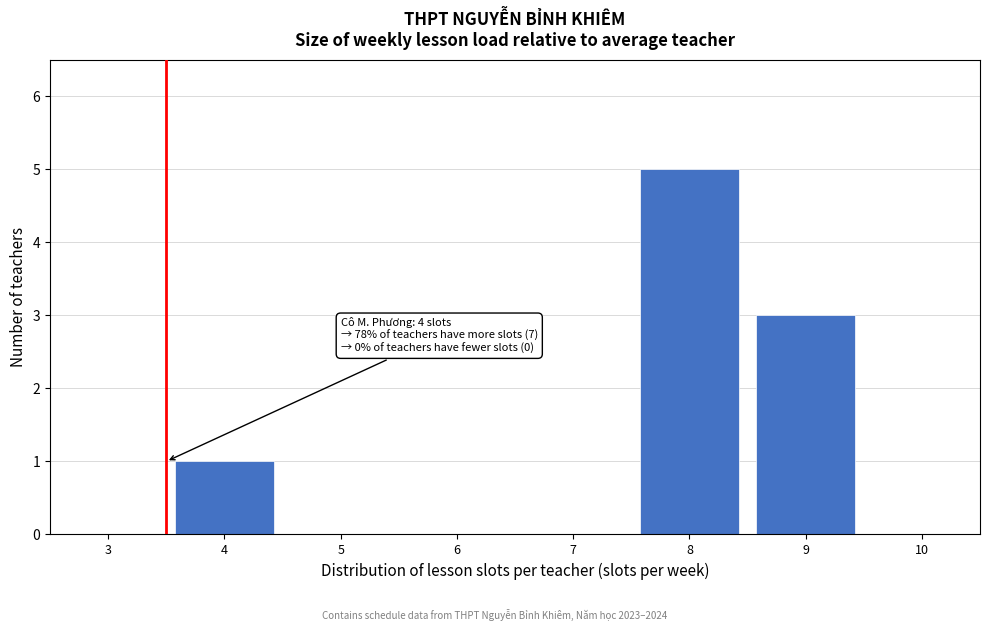

Reading left to right, transcribe all the data shown in this chart.

3=0	4=1	5=0	6=0	7=0	8=5	9=3	10=0